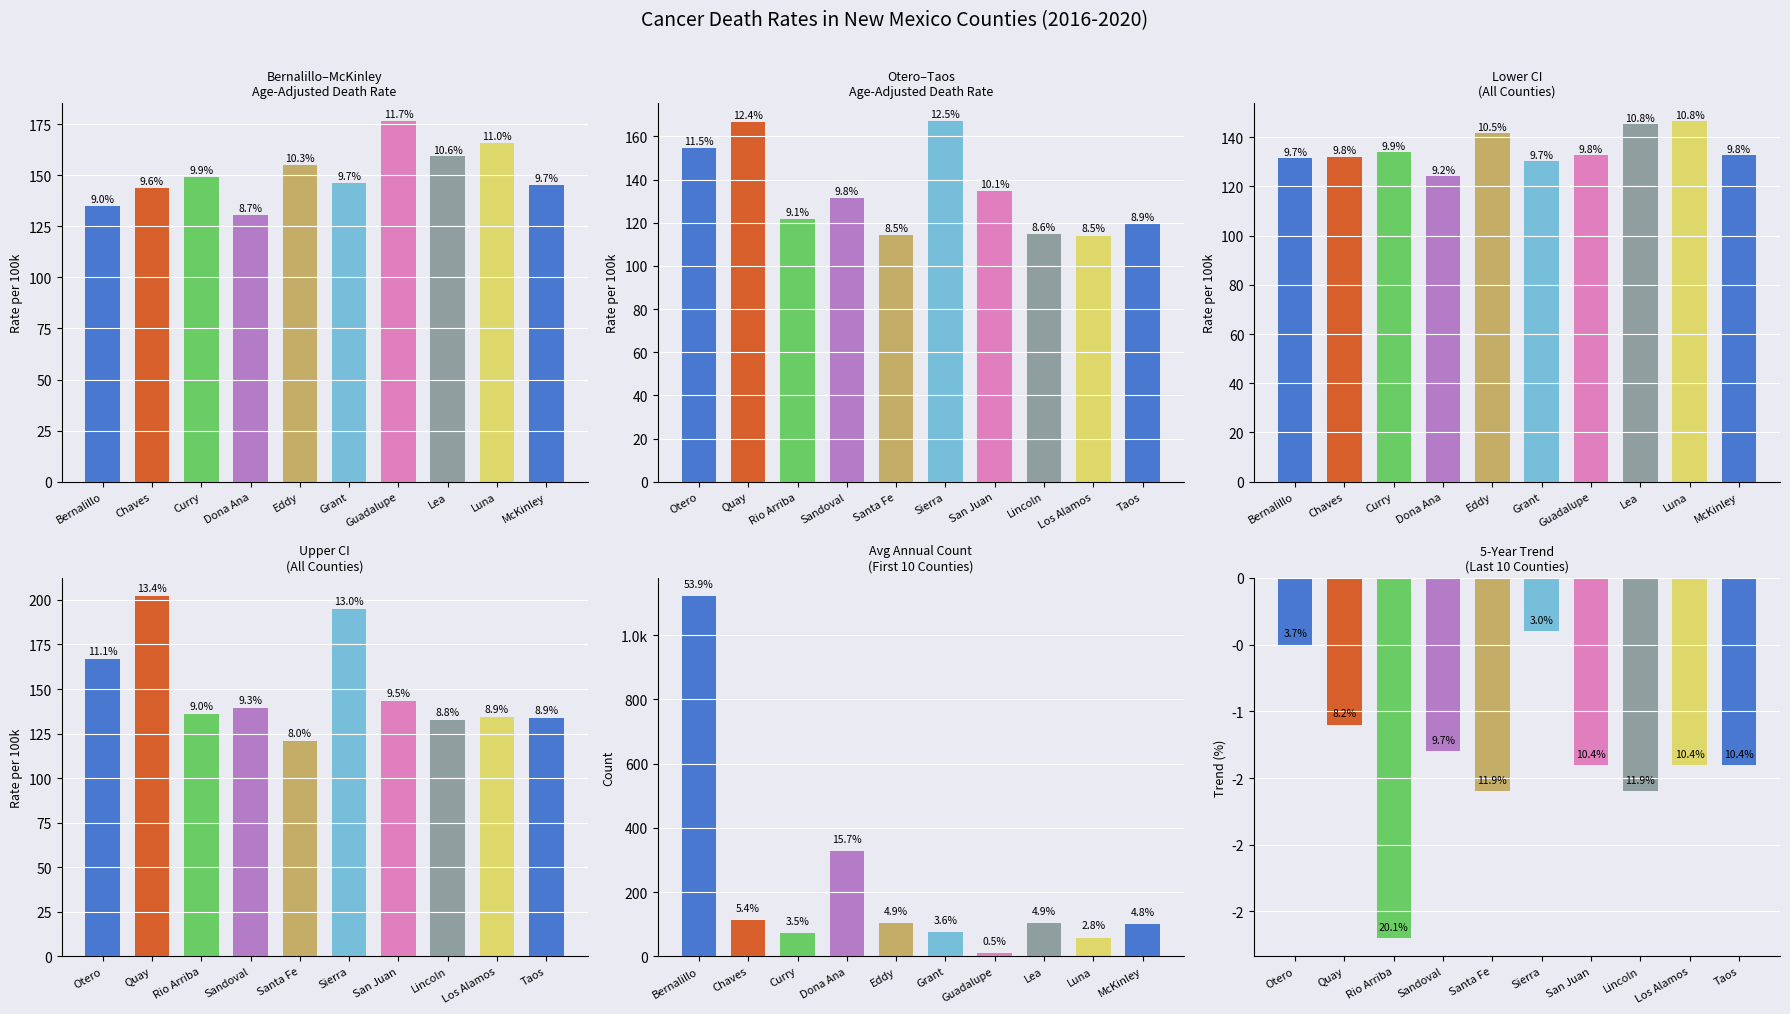

How many values in the rate series are below 145?

10